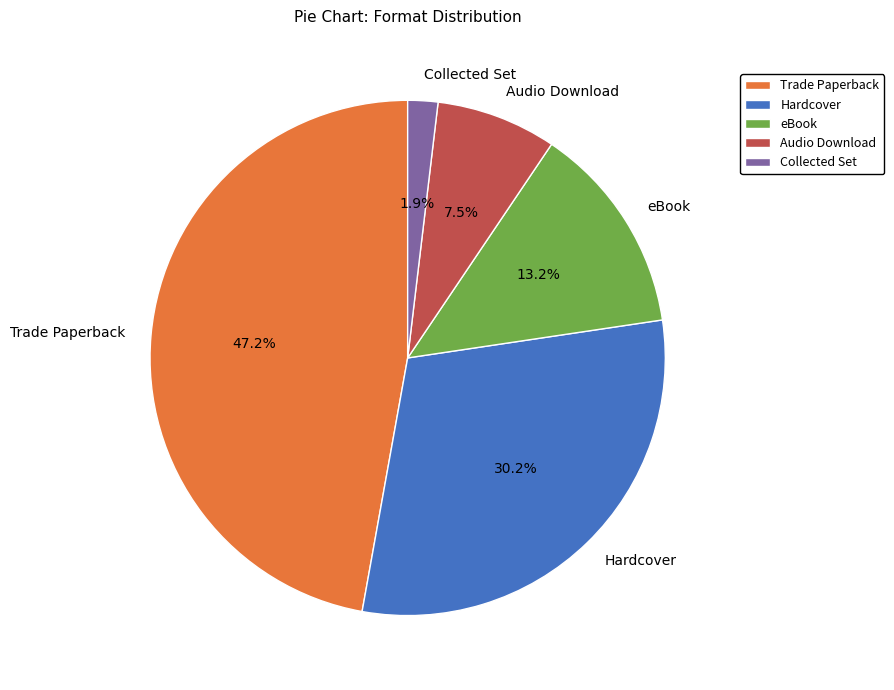

What is the largest slice in the pie chart?

Trade Paperback